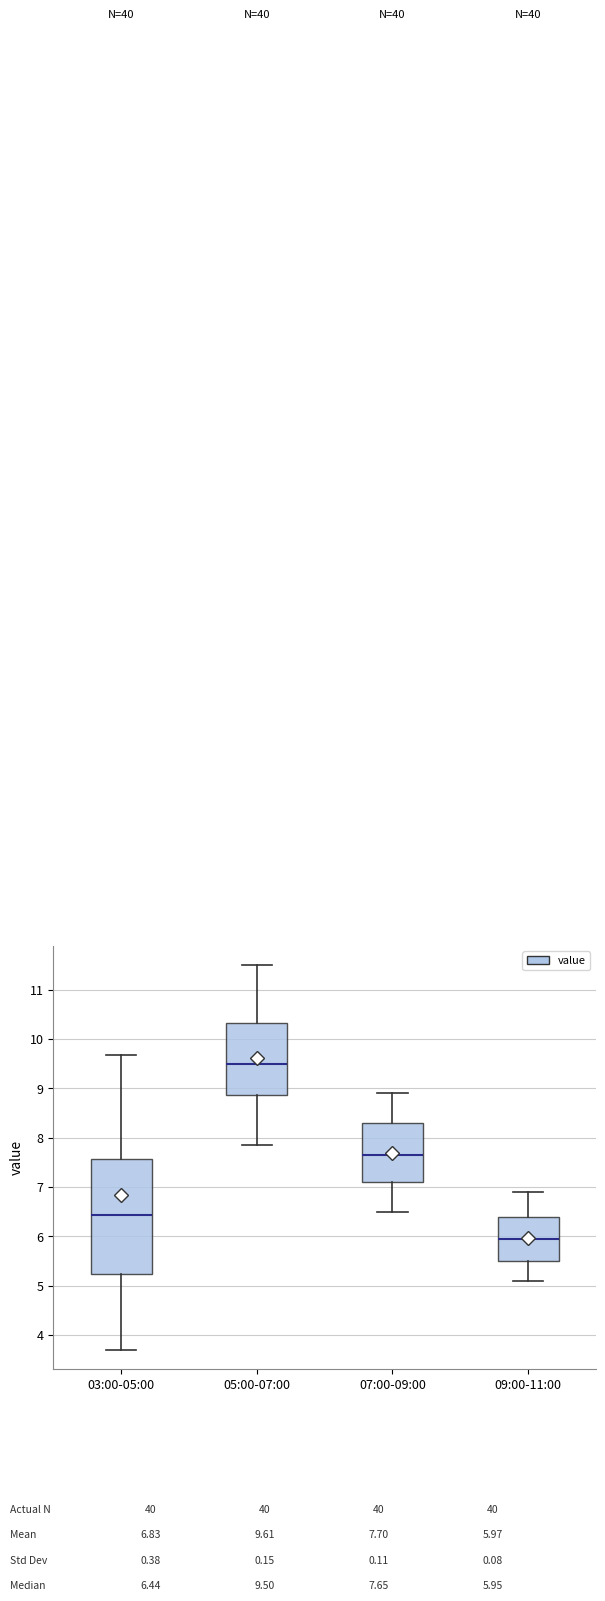

Which box's median line is the highest?

05:00-07:00